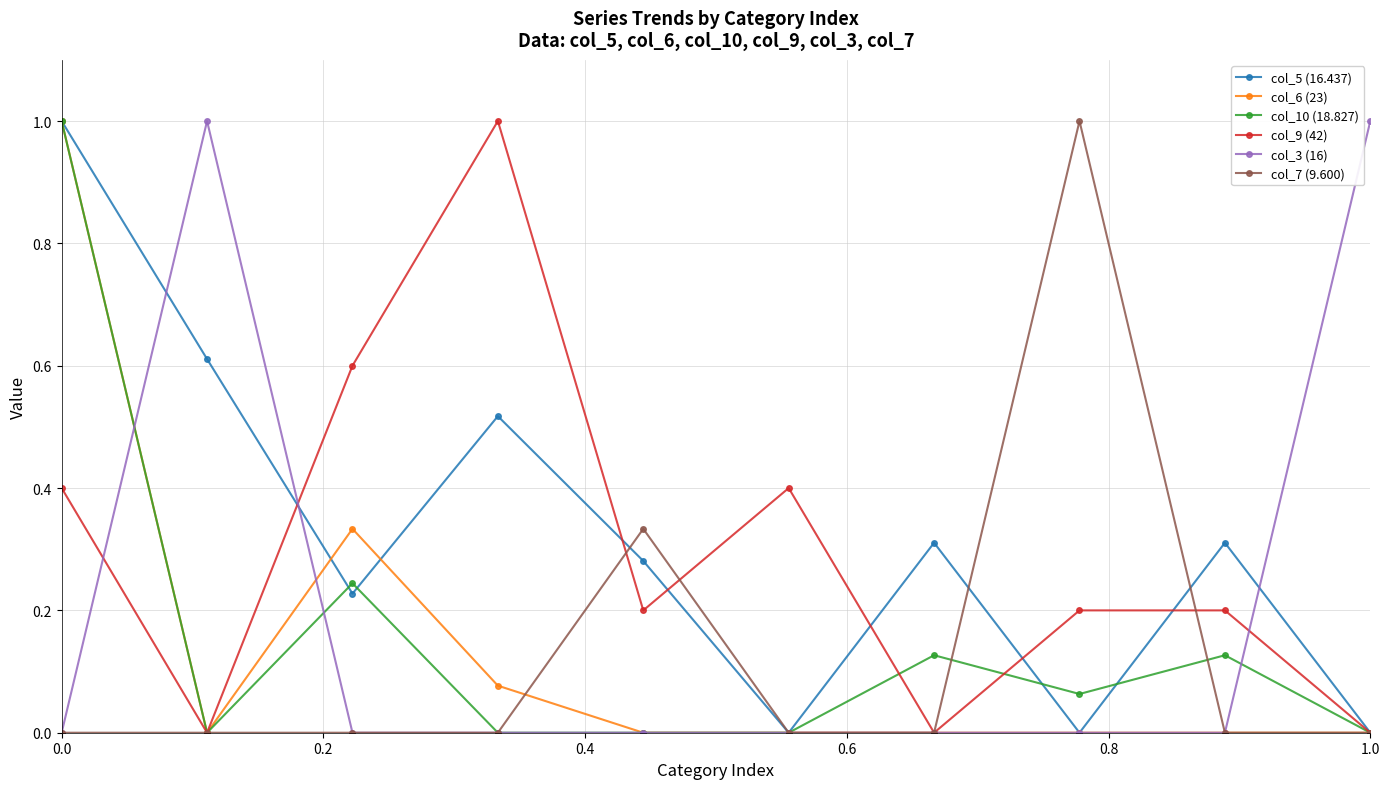

In col_9 (42), how many points are lower than both neighbors (excluding endpoints)?

3